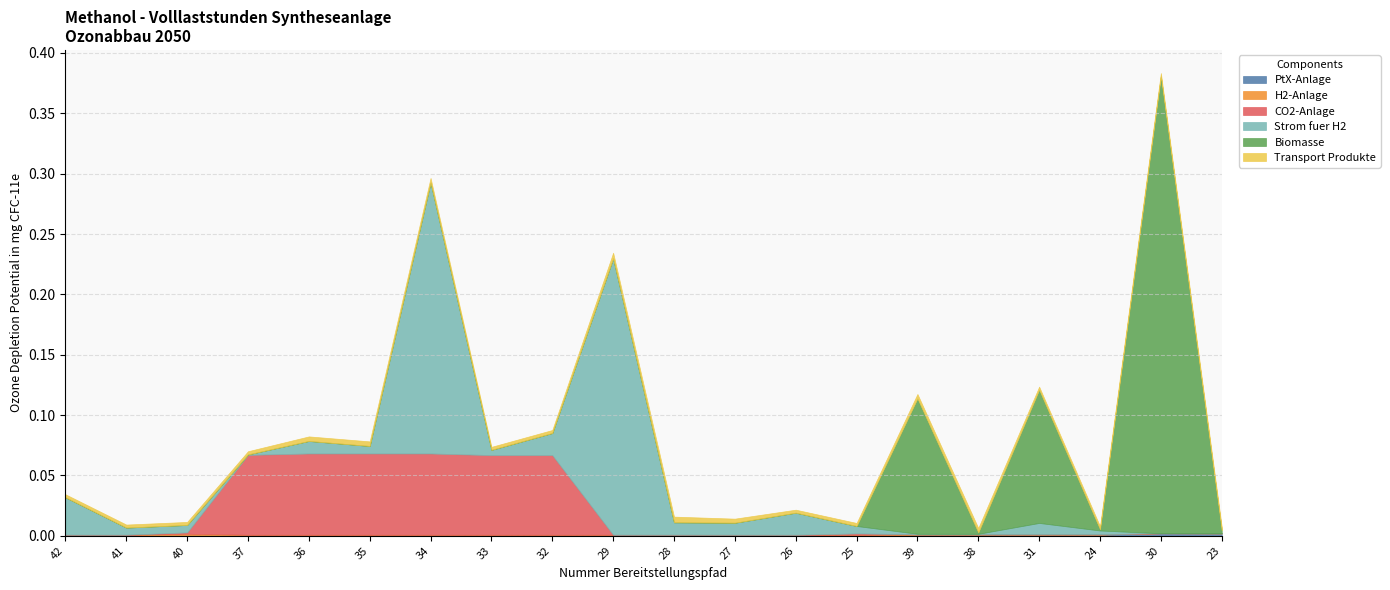

What are all the series names shown in the legend?

PtX-Anlage, H2-Anlage, CO2-Anlage, Strom fuer H2, Biomasse, Transport Produkte